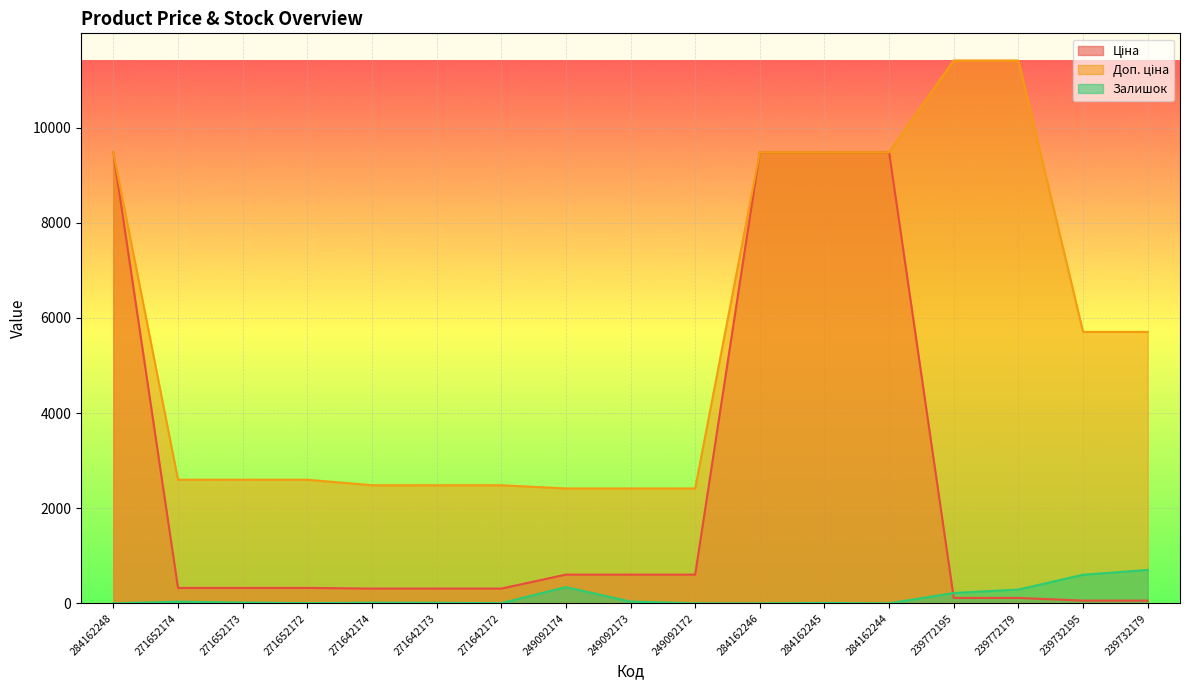

What is the difference between the maximum and minimum values in the Ціна series?

9423.0